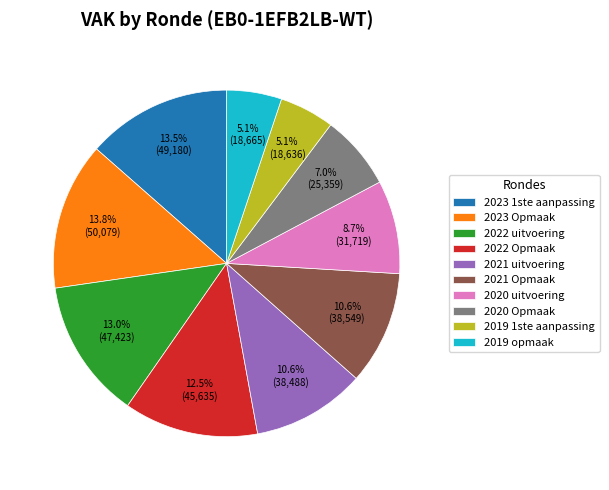

Does 2023 Opmaak represent more than half of the total?

No